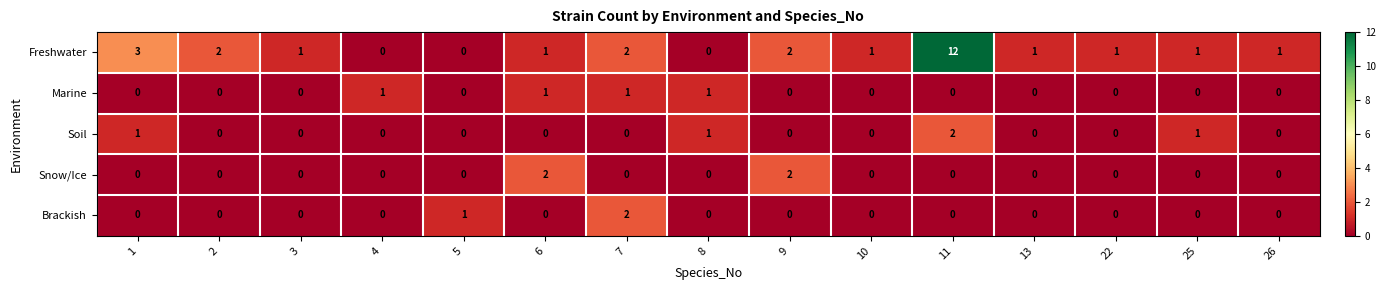

Which series changed the most between 9 and 13?

Snow/Ice